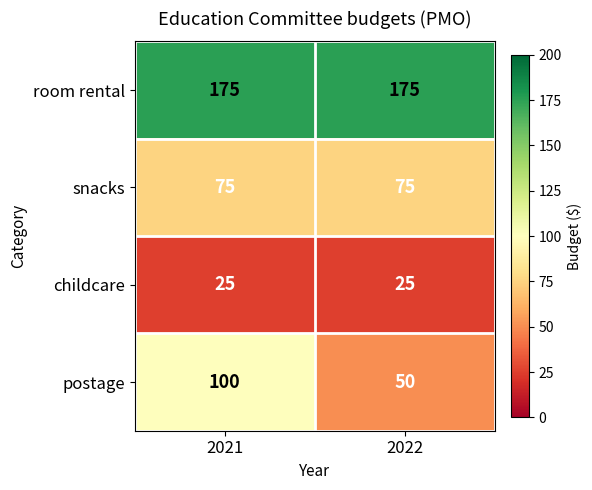

Which category has the highest value in the postage series?

2021